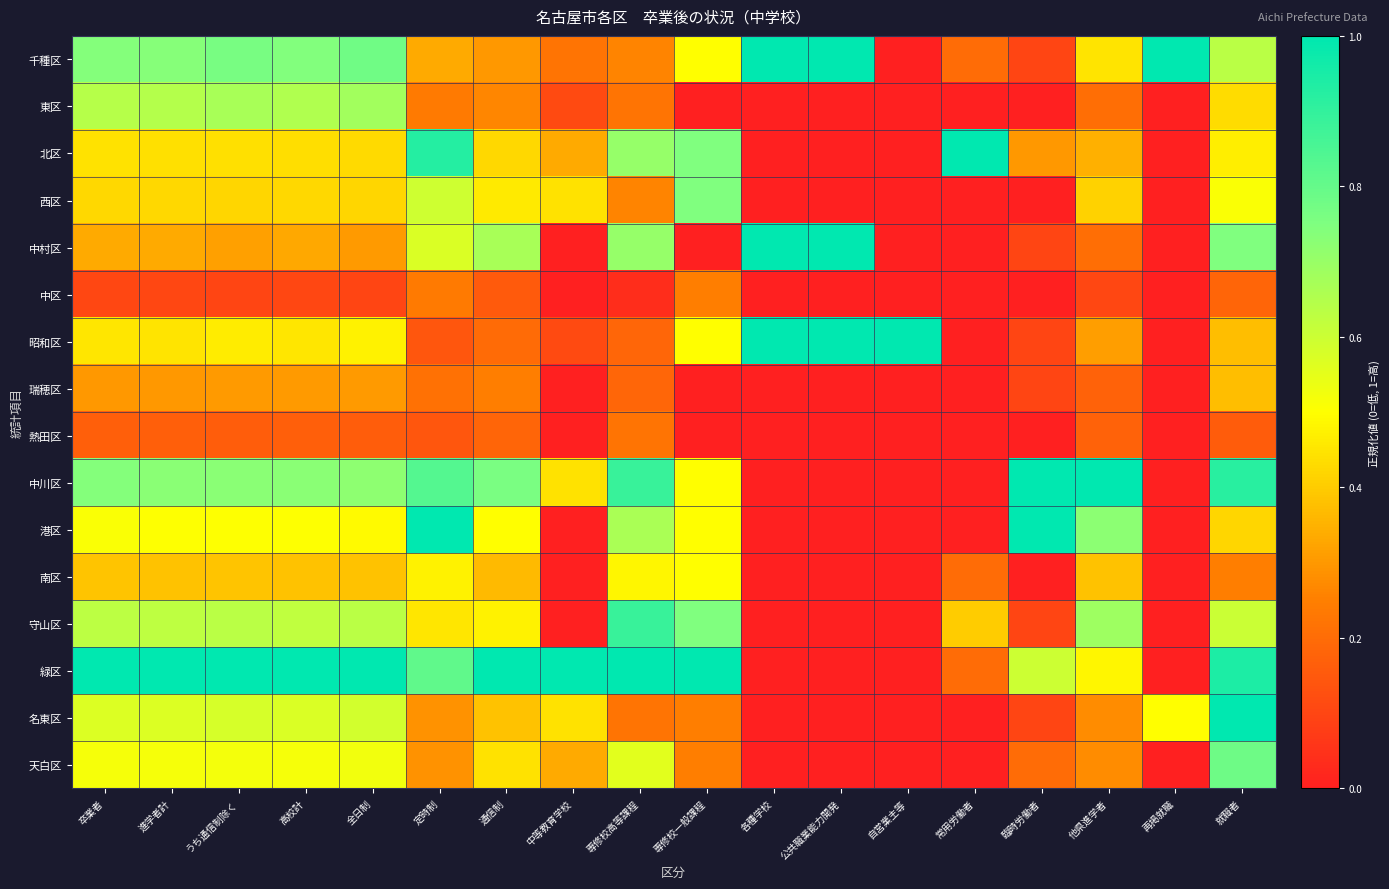

What is the maximum value shown in the chart?

1.0